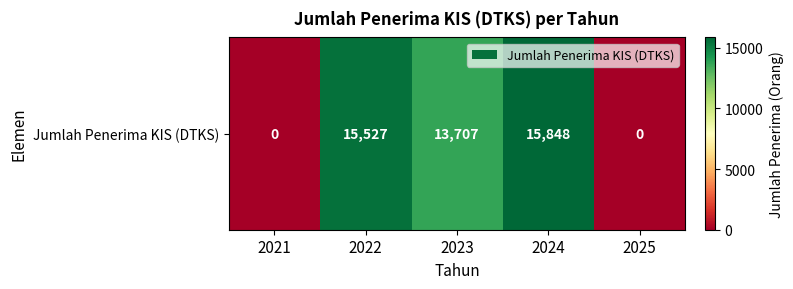

What is the sum of the values at 2022 and 2024?

31375